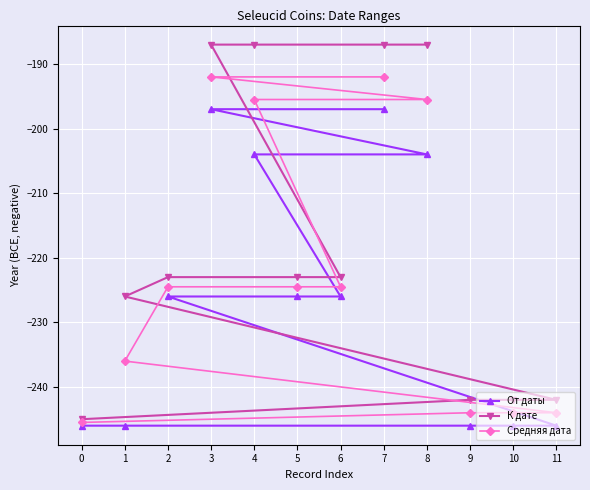

List the series in order of their overall mean, highest first.

К дате, Средняя дата, От даты